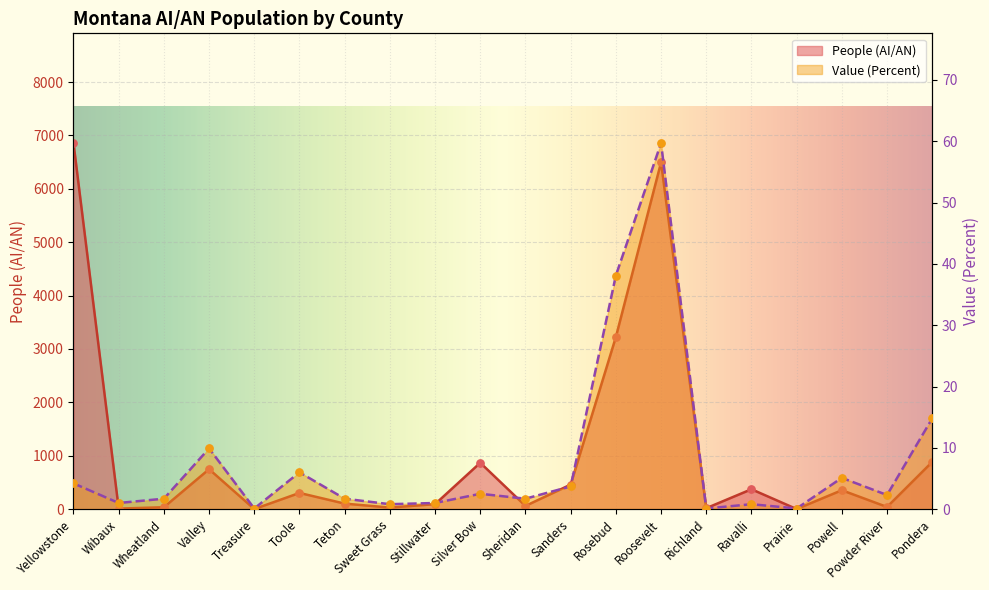

Is the value of Value (Percent) at Stillwater greater than the value of People (AI/AN) at Toole?

No